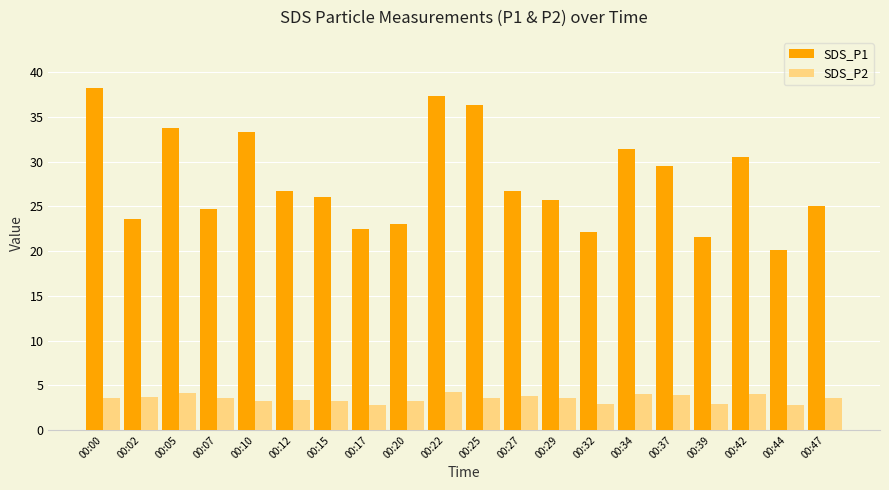

What are all the series names shown in the legend?

SDS_P1, SDS_P2